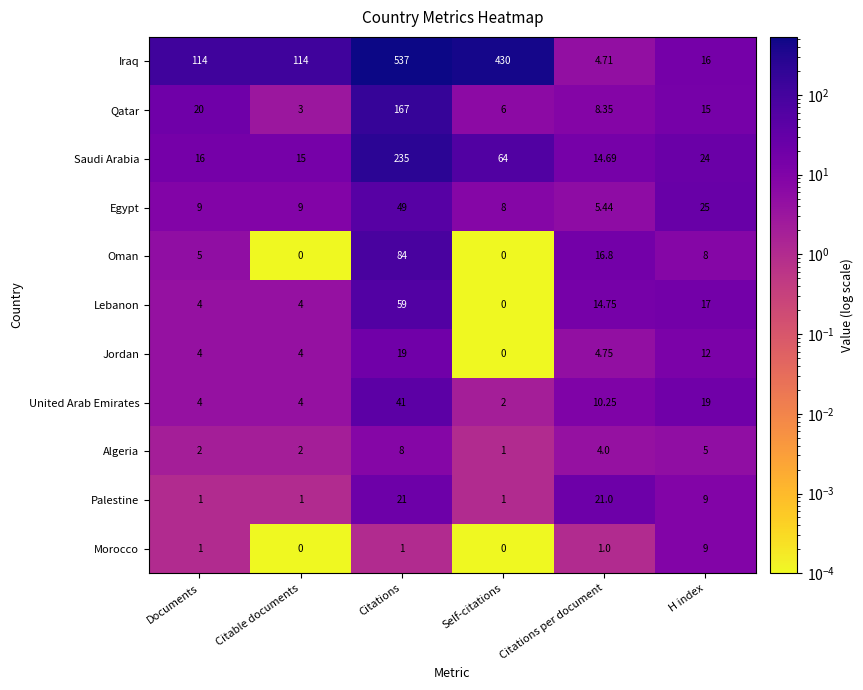

Is the value of Oman at Citations greater than the value of Lebanon at H index?

Yes